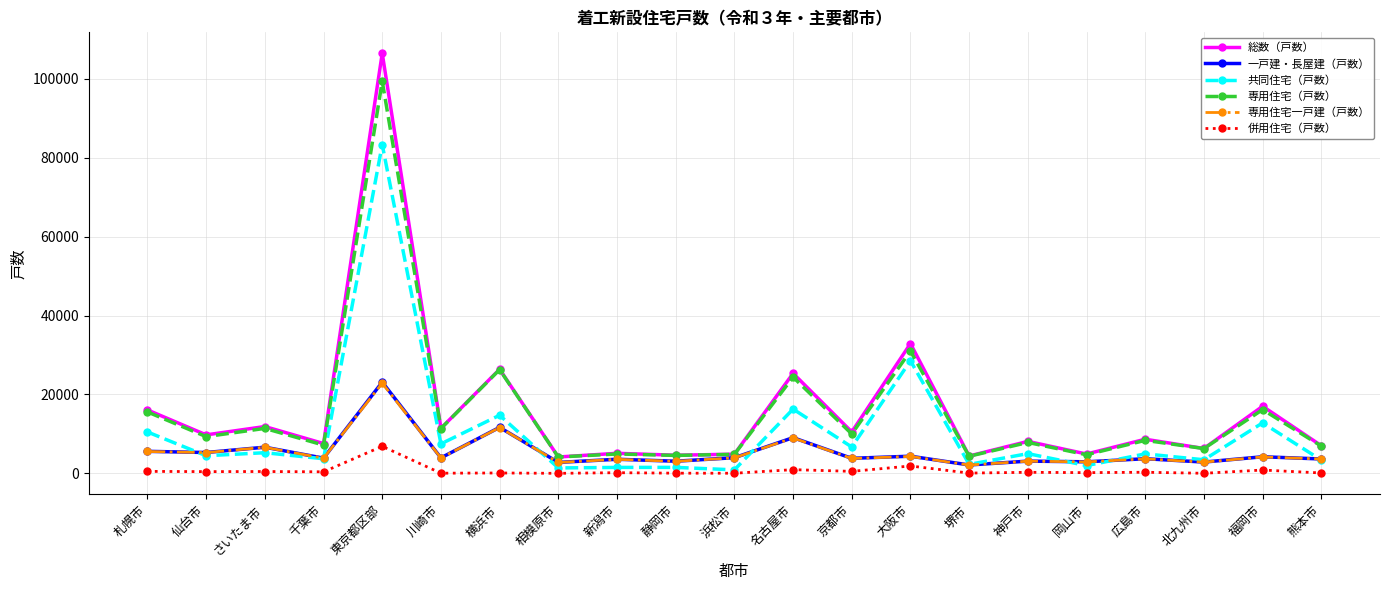

At which label does 専用住宅（戸数） reach its peak?

東京都区部